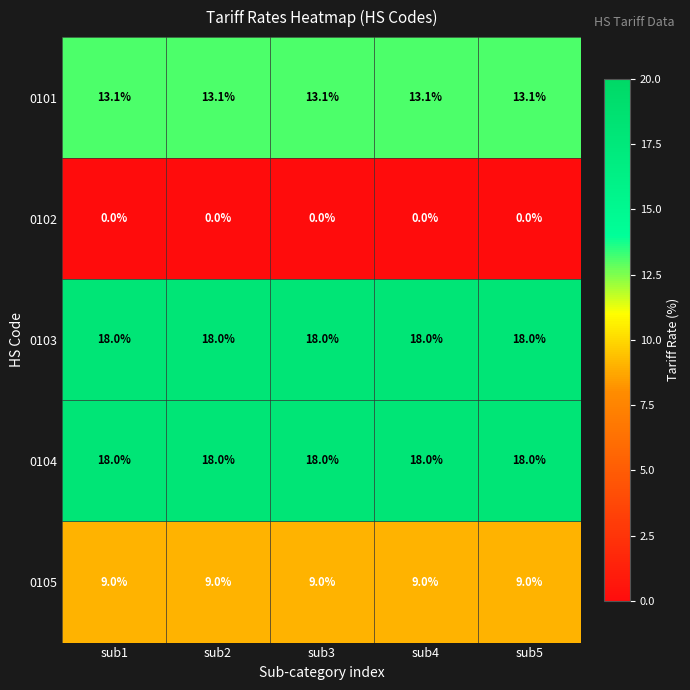

What is the total value across all series at sub3?

58.1